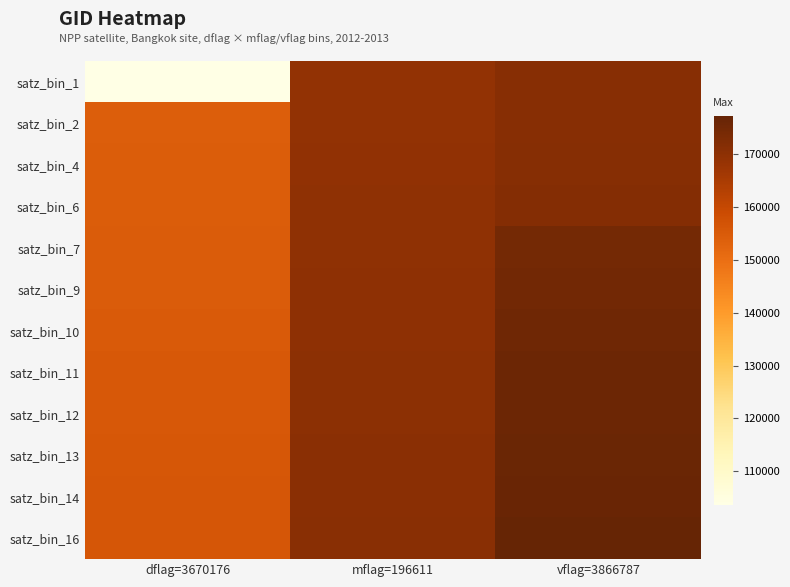

What is the total value across all series at mflag=196611?

2040171